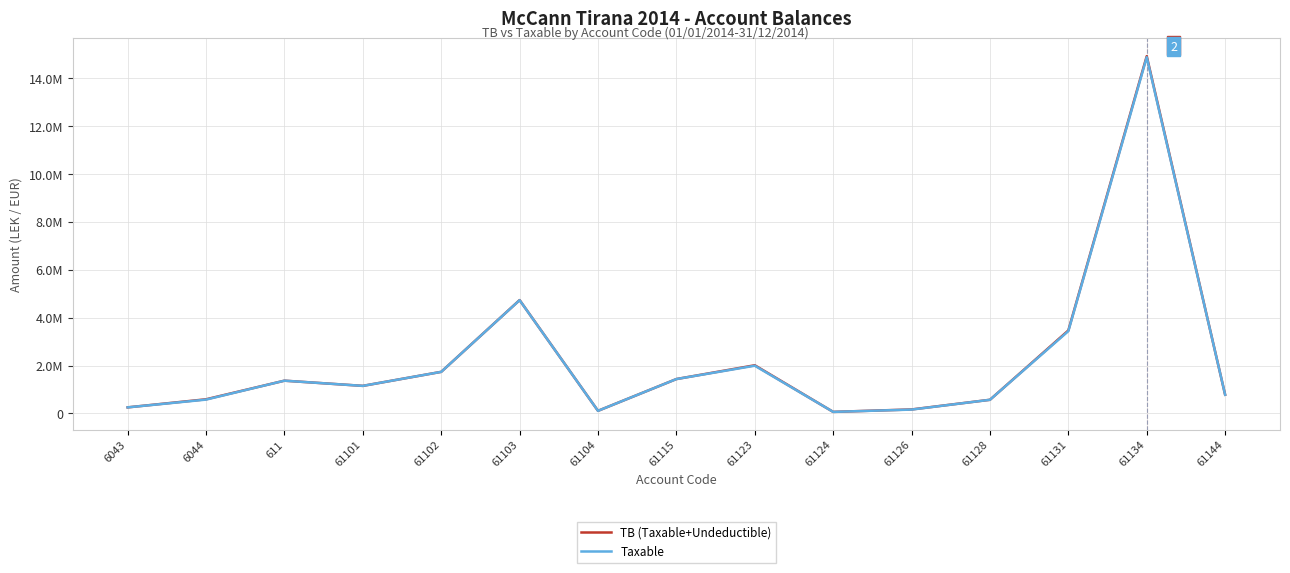

Rank the categories by Taxable value from highest to lowest.

61134, 61103, 61131, 61123, 61102, 61115, 611, 61101, 61144, 6044, 61128, 6043, 61126, 61104, 61124